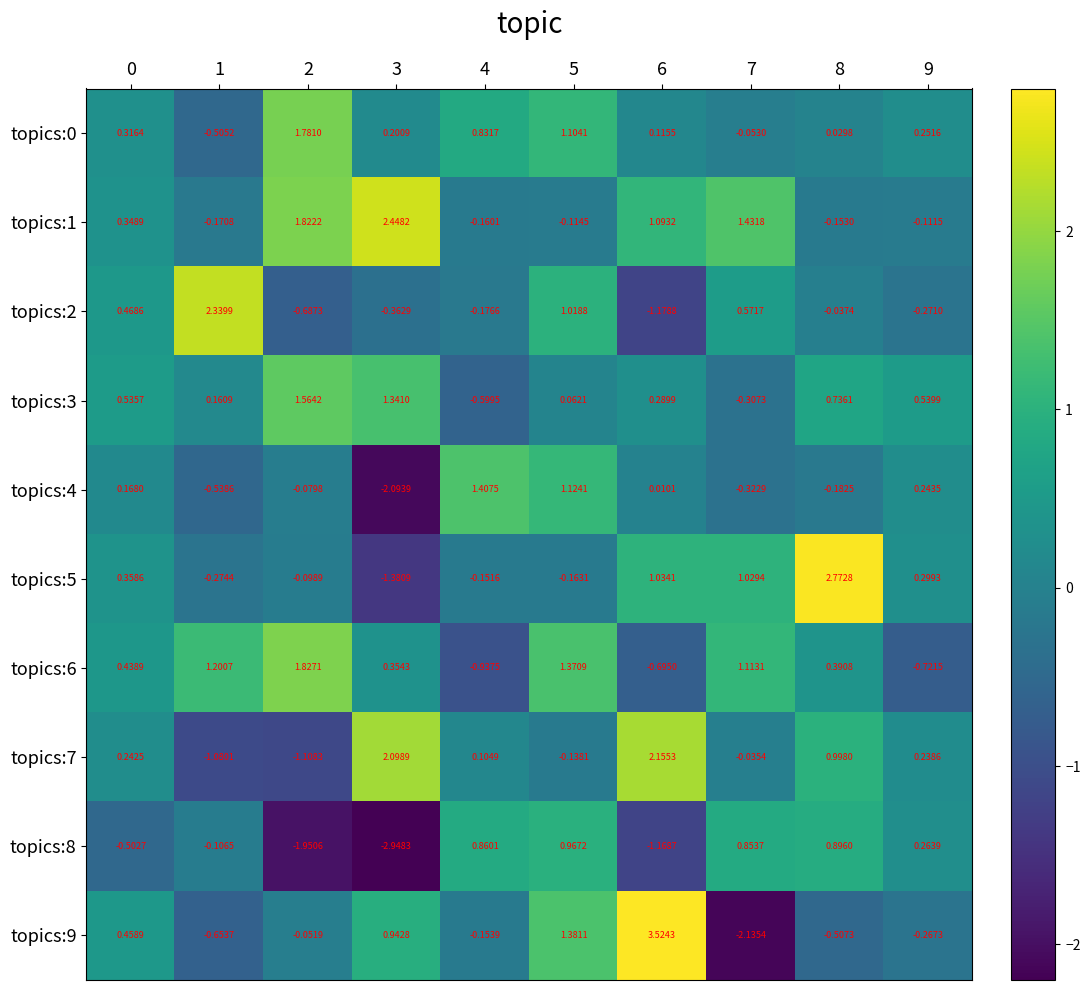

Is the value of topics:7 at 2 greater than the value of topics:3 at 2?

No